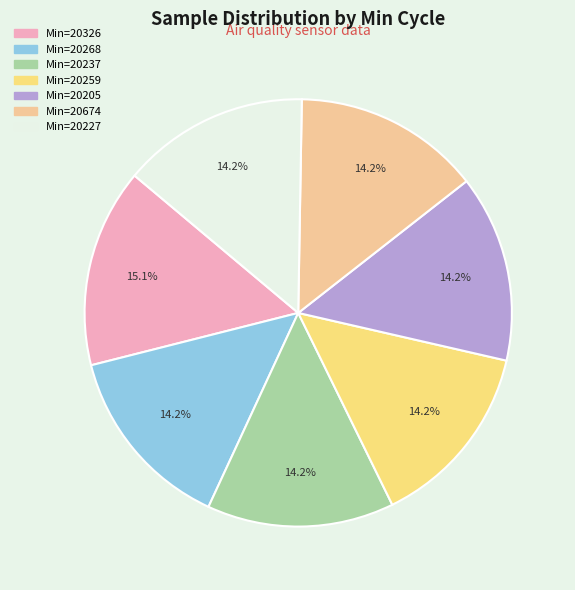

To the nearest percent, what is the average slice percentage?

14%